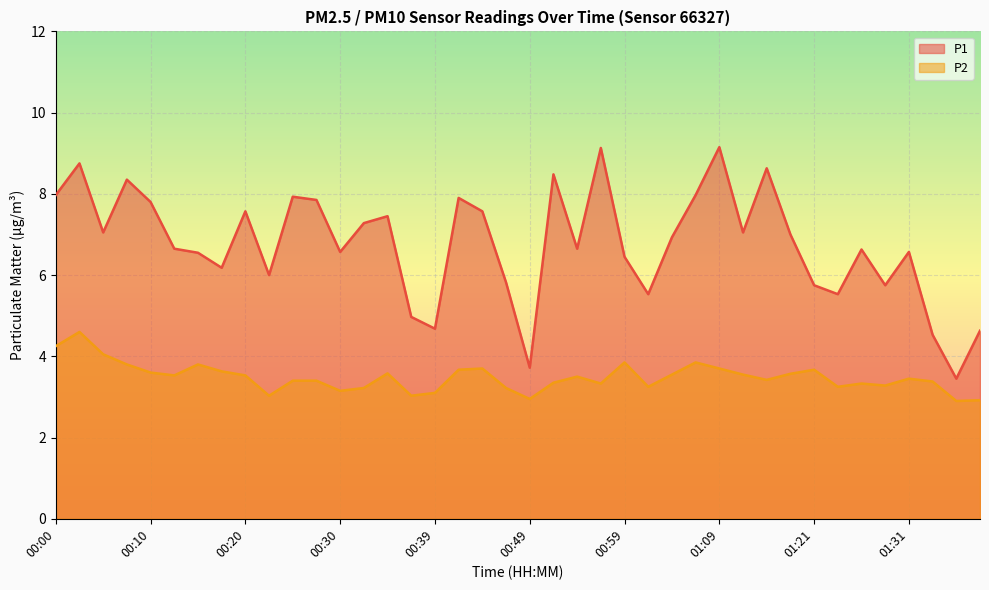

Which has a higher value, 01:19 or 01:01?

01:19